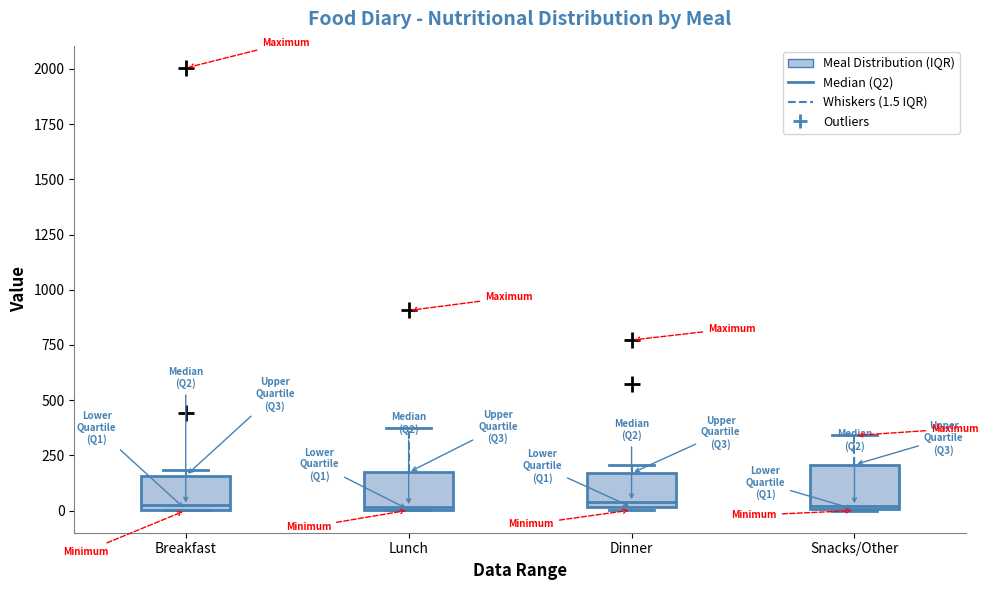

Reading left to right, read every box against the y-axis: the position of its median line, the range the box covers, and the ends of its whiskers. The values are not printed on the chart, so give them approximately, as read against the axis.

Breakfast: median 0 (just above the box's lower edge), box 0 to 150, whiskers 0 to 200
Lunch: median 0, box 0 to 150, whiskers 0 to 350
Dinner: median 50, box 0 to 150, whiskers 0 to 200
Snacks/Other: median 0, box 0 to 200, whiskers 0 to 350